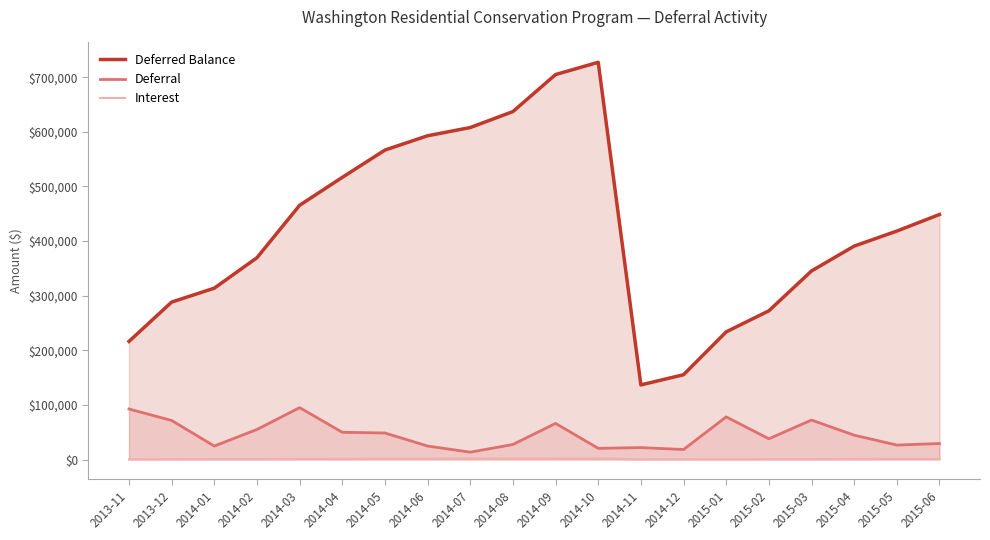

Reading right to left, list all the values displayed in this chart.

Deferred Balance: 2015-06=448601.9	2015-05=418245.4	2015-04=390715.8	2015-03=345239.7	2015-02=272247.8	2015-01=233723.1	2014-12=155259.6	2014-11=136572.9	2014-10=727229.9	2014-09=704828.0	2014-08=637018.7	2014-07=607800.7	2014-06=592751.0	2014-05=566543.6	2014-04=516578.1	2014-03=465478.1	2014-02=369506.2	2014-01=313707.4	2013-12=288280.5	2013-11=216225.8
Deferral: 2015-06=29239.2	2015-05=26451.1	2015-04=44553.9	2015-03=72240.4	2015-02=37942.0	2015-01=78035.0	2014-12=18309.7	2014-11=21830.6	2014-10=20456.3	2014-09=66107.7	2014-08=27540.4	2014-07=13413.5	2014-06=24694.0	2014-05=48539.6	2014-04=49856.6	2014-03=94951.9	2014-02=55016.8	2014-01=24631.1	2013-12=71457.9	2013-11=92494.4
Interest: 2015-06=1117.2	2015-05=1078.5	2015-04=922.2	2015-03=751.5	2015-02=582.7	2015-01=428.6	2014-12=377.0	2014-11=305.7	2014-10=1945.5	2014-09=1701.6	2014-08=1677.7	2014-07=1636.2	2014-06=1513.4	2014-05=1425.9	2014-04=1243.4	2014-03=1019.9	2014-02=782.1	2014-01=795.7	2013-12=596.8	2013-11=329.6